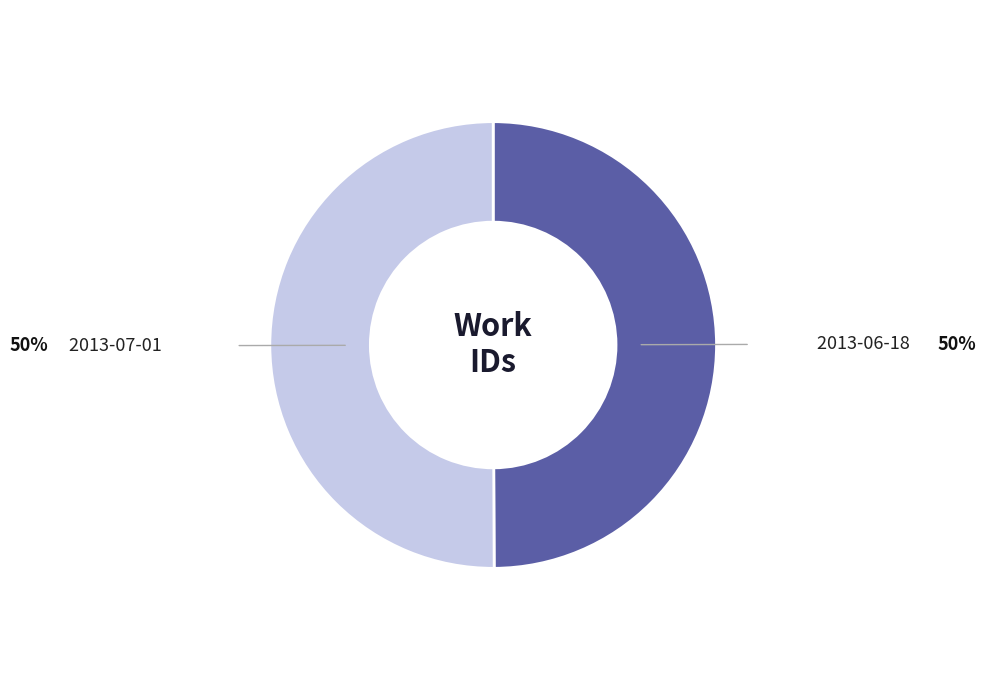

How many segments does this pie chart have?

2